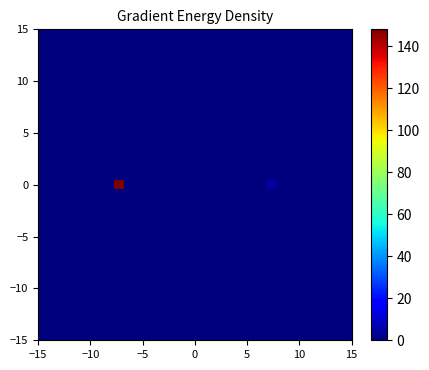

At how many categories does at least one series exceed 120?

1